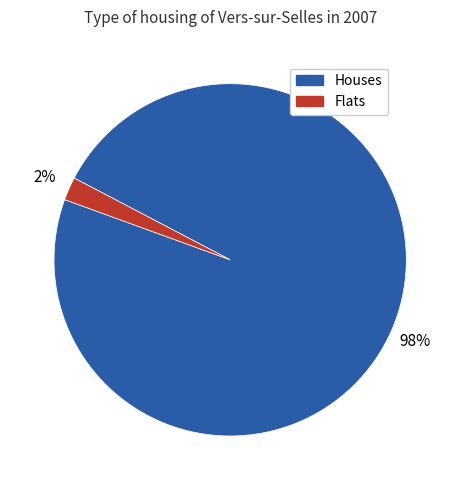

Rank the categories by value from highest to lowest.

Houses, Flats